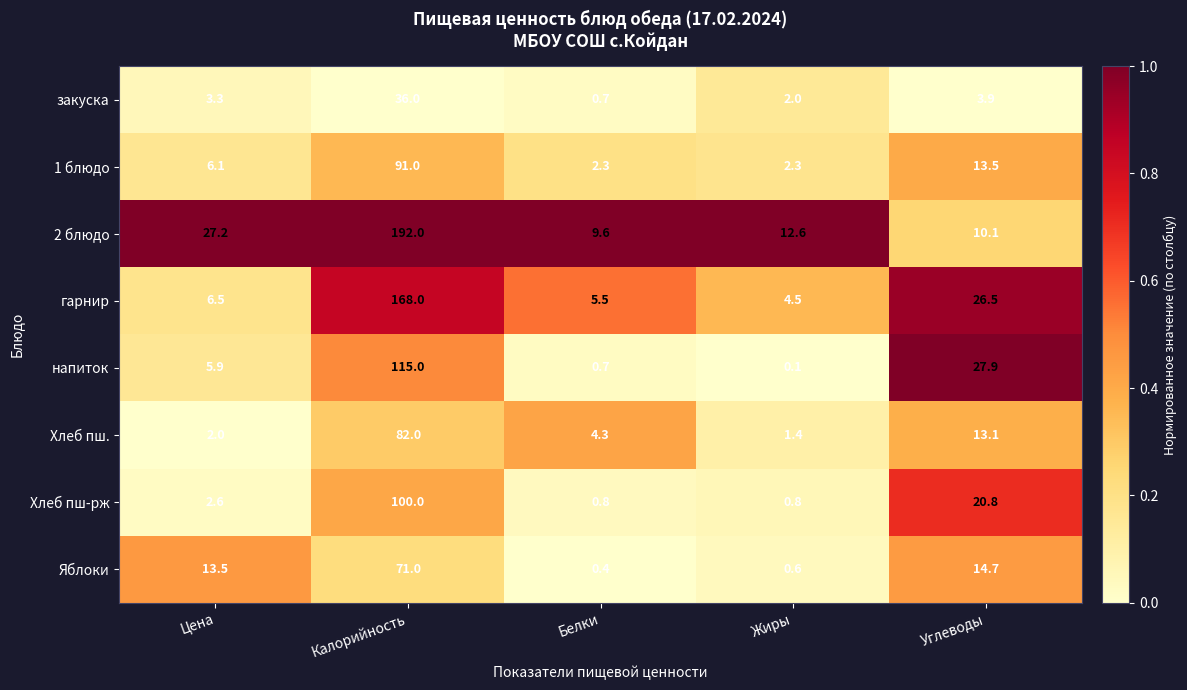

Which series has the widest spread of values?

2 блюдо